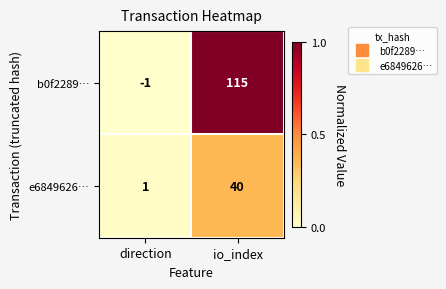

Which series has the largest total across all categories?

b0f2289…